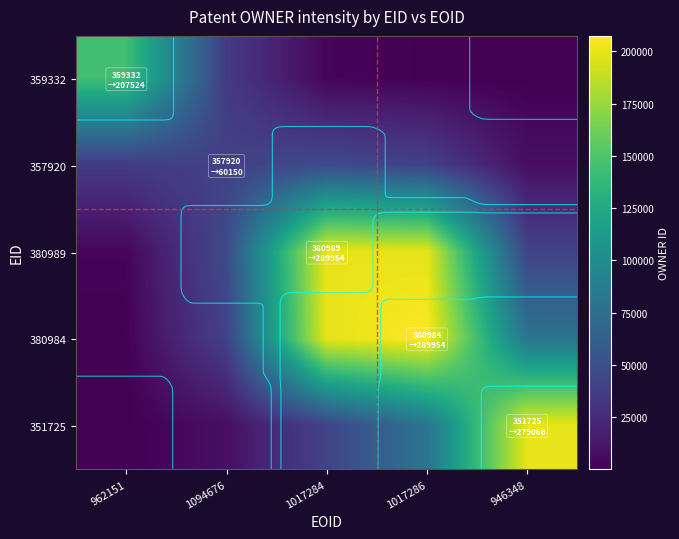

How many values in the 359332 series exceed 2732?

3